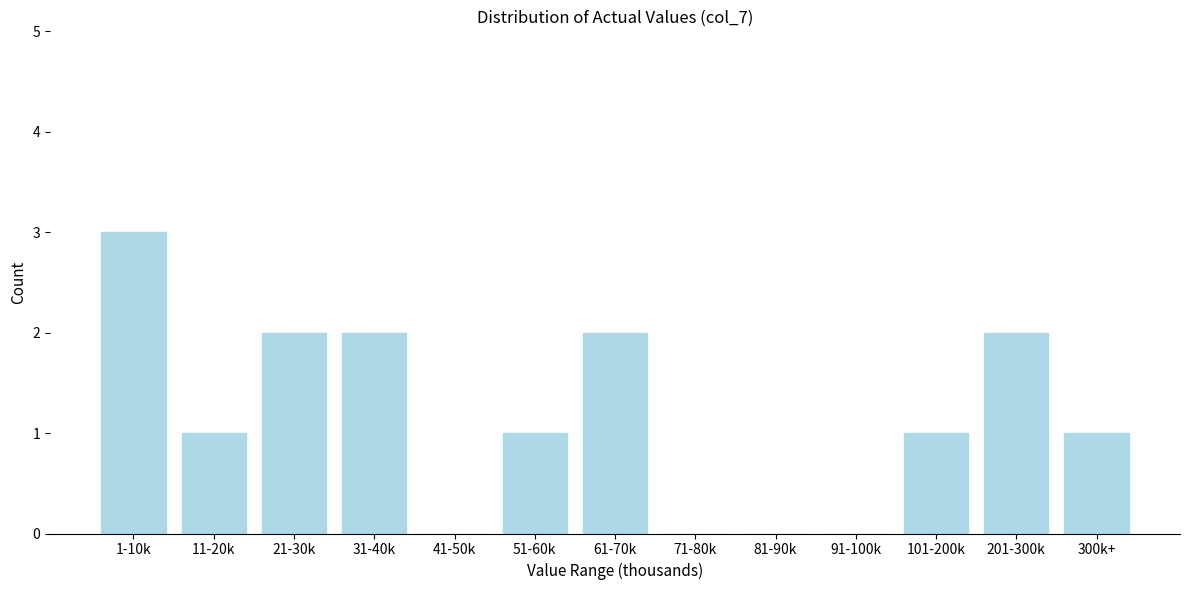

Reading left to right, list all the values displayed in this chart.

1-10k=3	11-20k=1	21-30k=2	31-40k=2	41-50k=0	51-60k=1	61-70k=2	71-80k=0	81-90k=0	91-100k=0	101-200k=1	201-300k=2	300k+=1